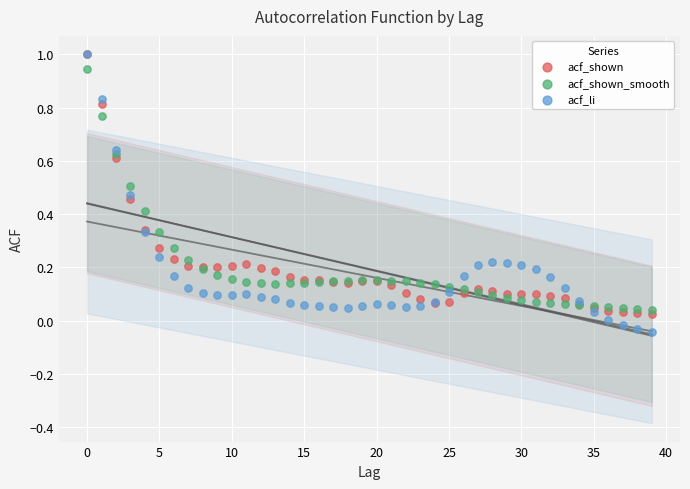

What are all the series names shown in the legend?

acf_shown, acf_shown_smooth, acf_li